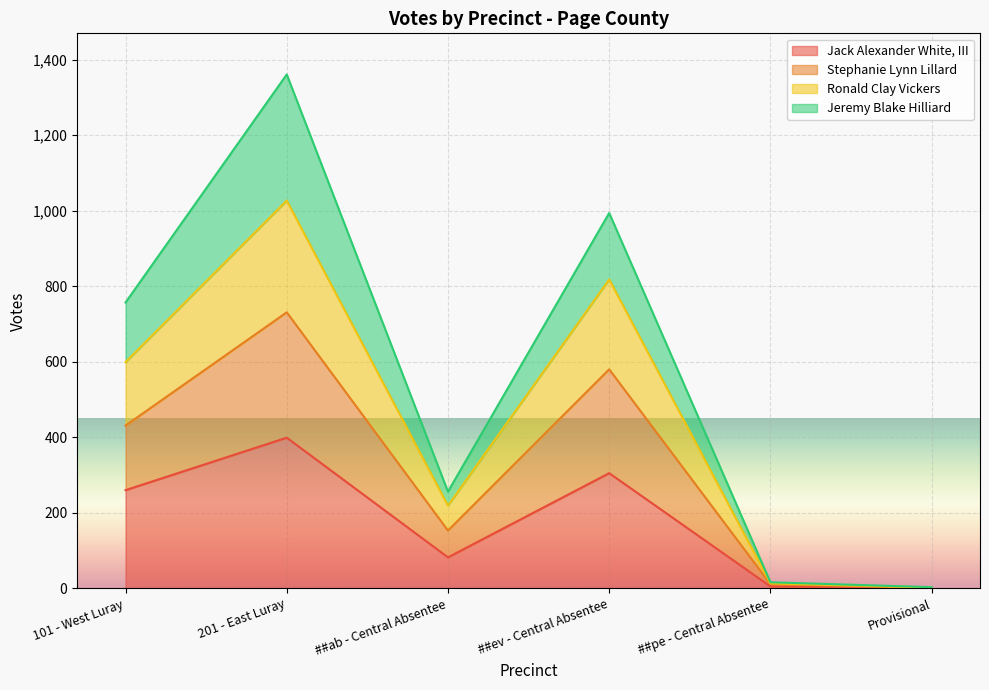

At which label does Jack Alexander White, III reach its peak?

201 - East Luray